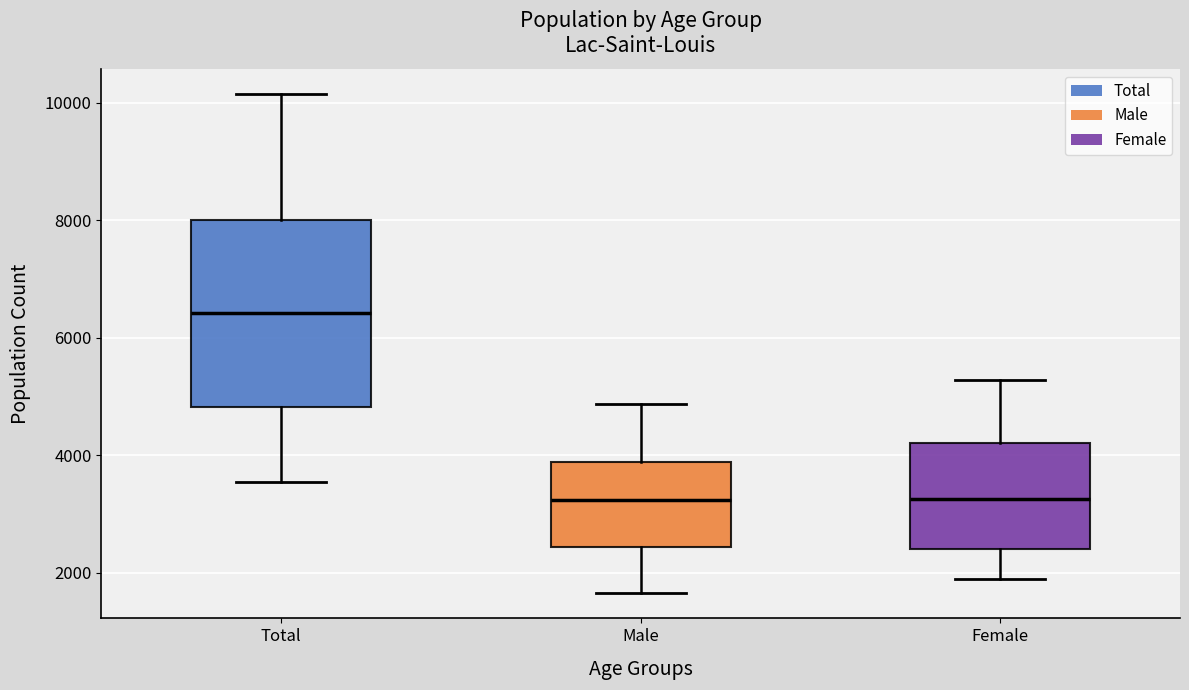

Where is the upper edge of the box for Female on the y-axis? The values are not printed on the chart, so give them approximately, as read against the axis.

4200